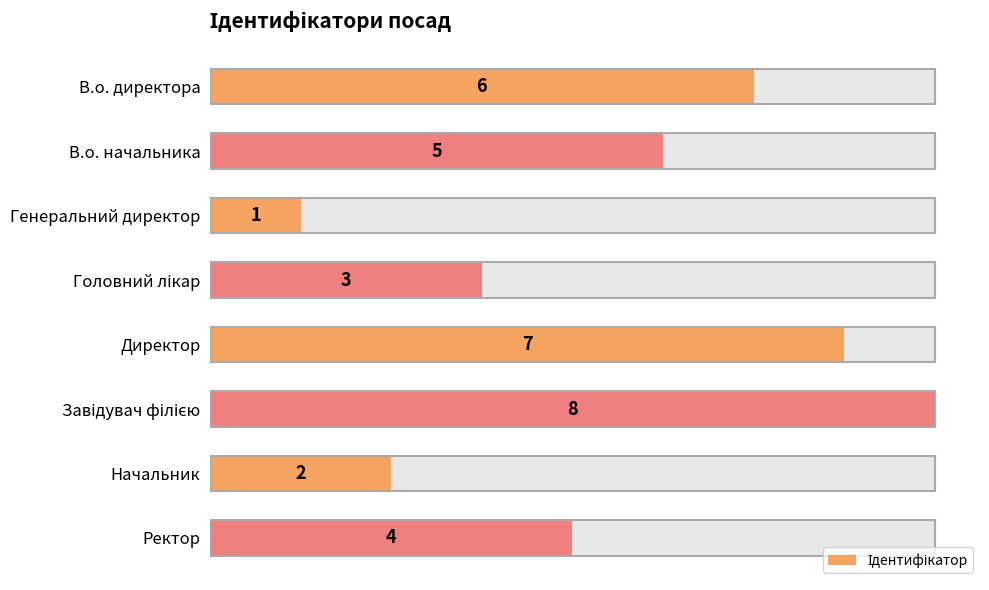

Between Генеральний директор and Ректор, which is larger?

Ректор